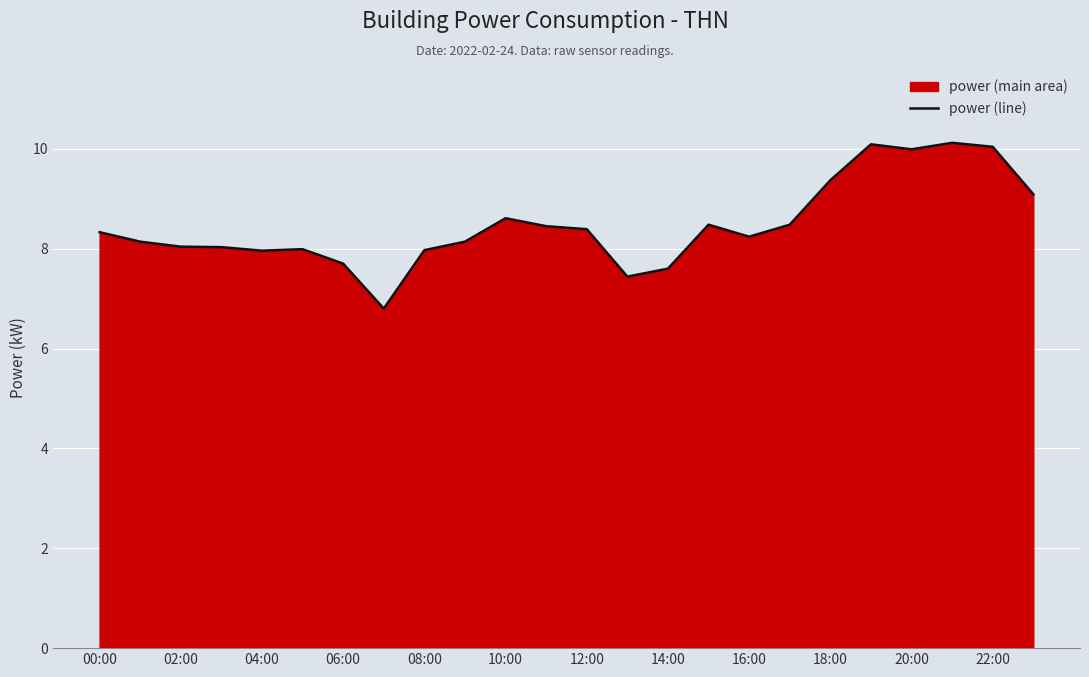

How many values are below 8?

7